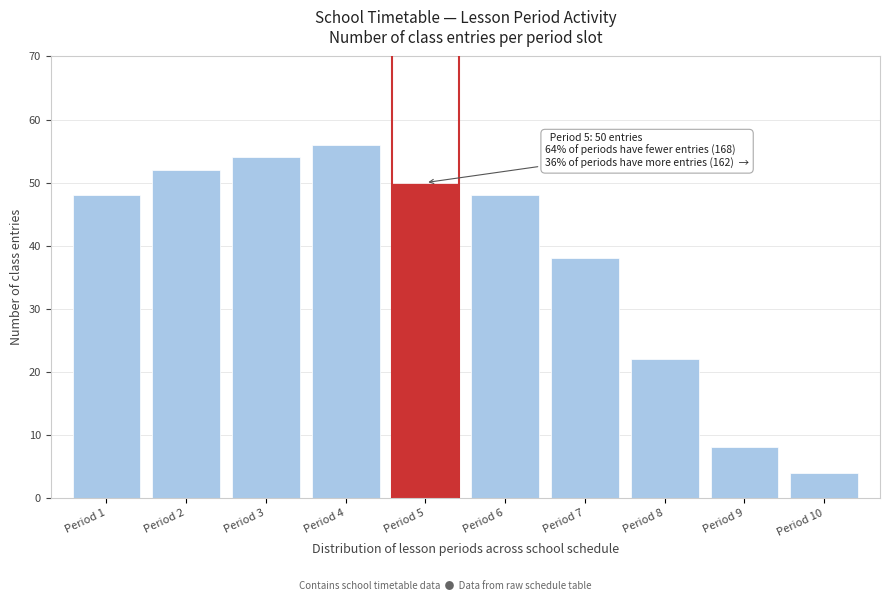

Reading left to right, list all the values displayed in this chart.

48	52	54	56	50	48	38	22	8	4